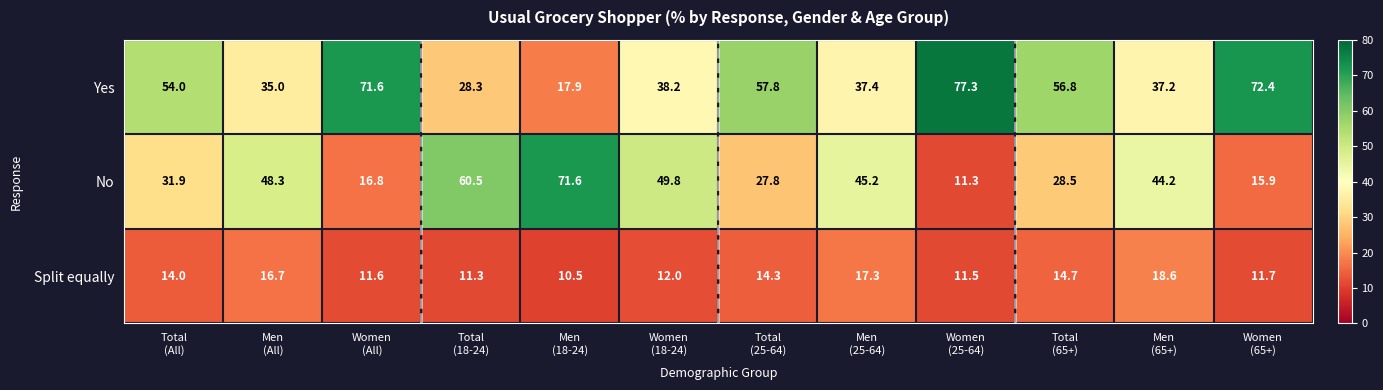

What is the minimum value shown in the chart?

10.5